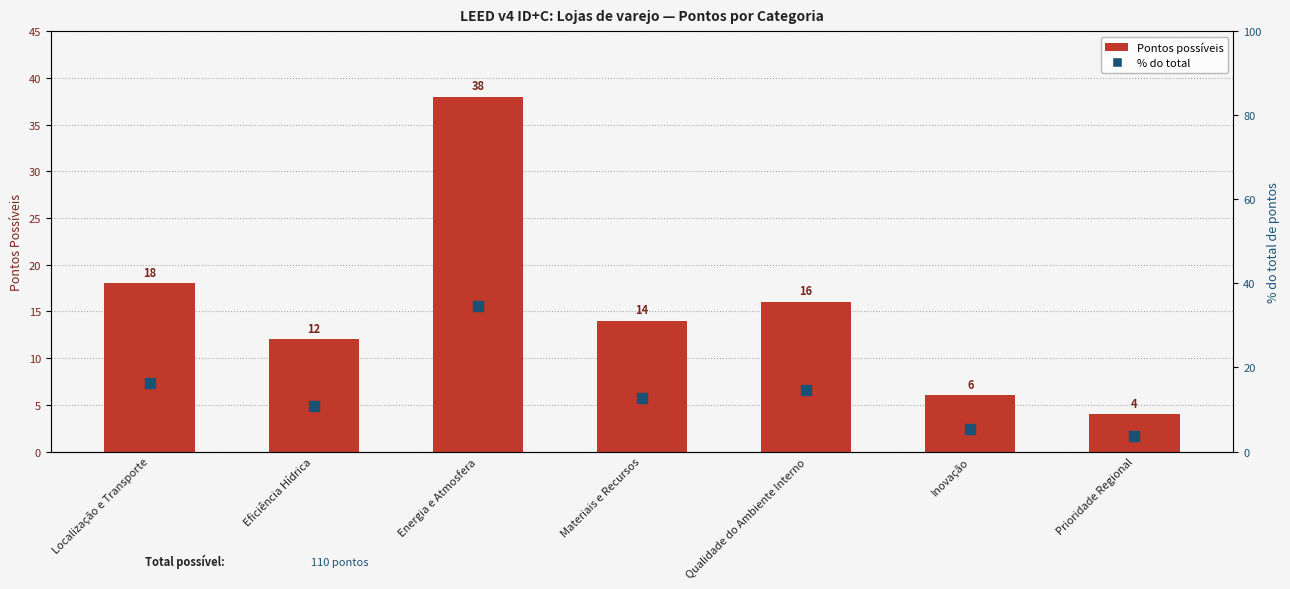

Is the value of % do total at Materiais e Recursos greater than the value of Pontos at Qualidade do Ambiente Interno?

No